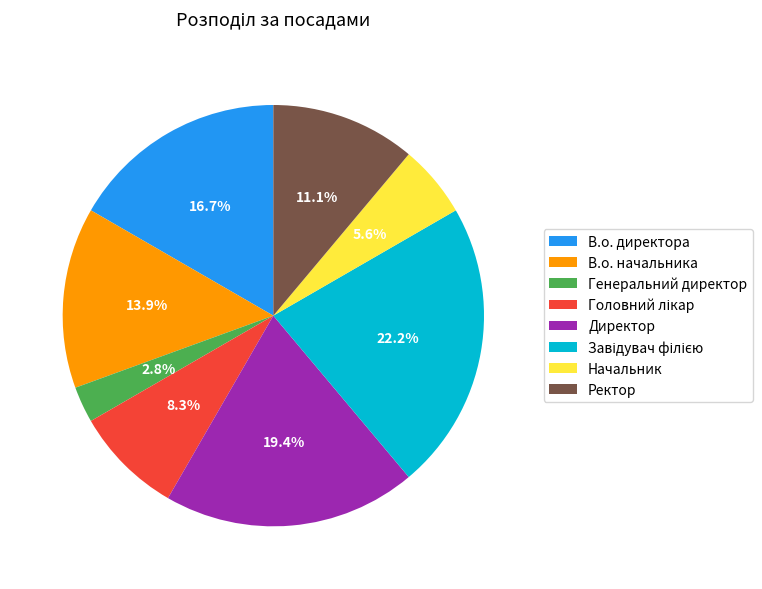

What is the ratio of the value at Генеральний директор to the value at В.о. начальника?

0.2